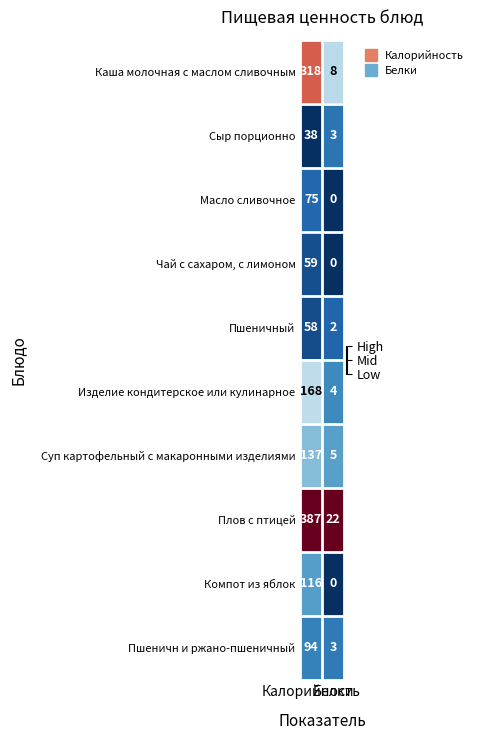

Which series has the largest range (max minus min)?

Плов с птицей